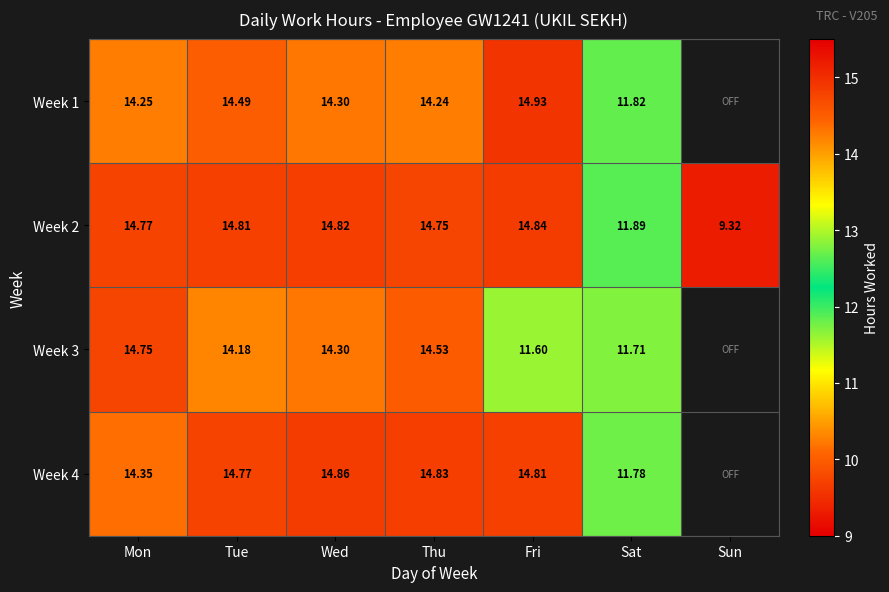

At which category is the sum across all series the highest?

Thu